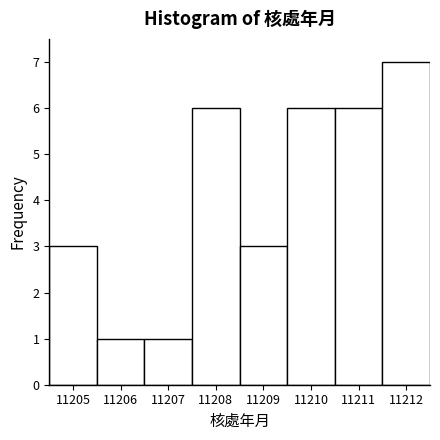

How tall is the bar that spans 11209.5 to 11210.5 on the x-axis? The values are not printed on the chart, so give them approximately, as read against the axis.

6